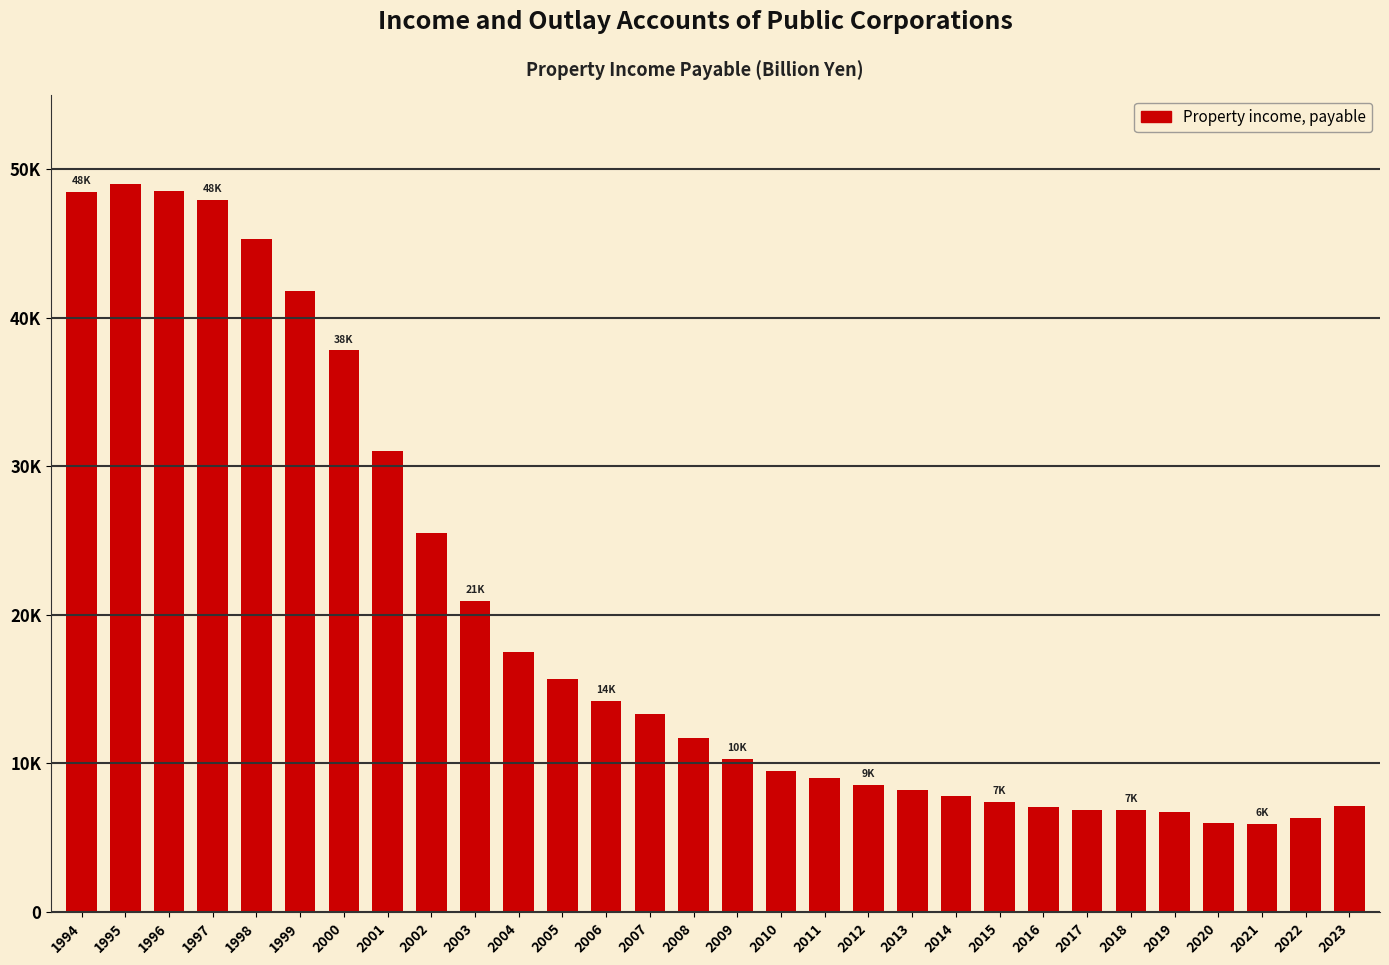

Are the bars horizontal?

No